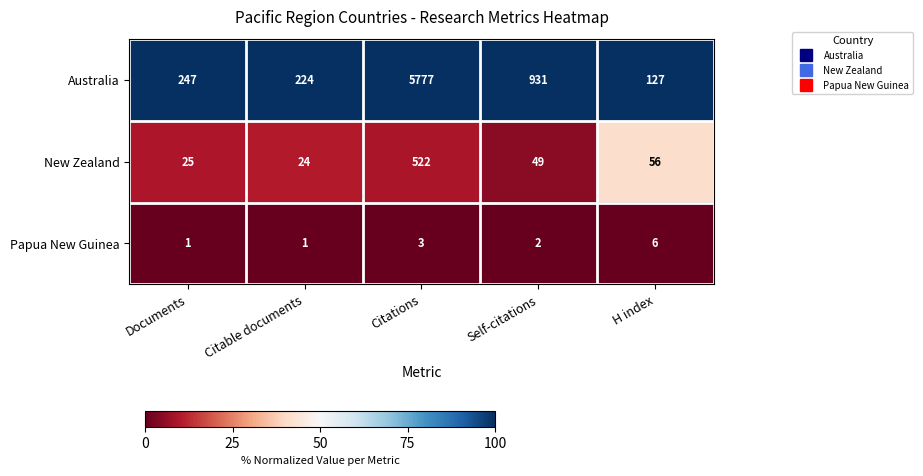

Reading left to right, list all the values displayed in this chart.

Australia: Documents=247	Citable documents=224	Citations=5777	Self-citations=931	H index=127
New Zealand: Documents=25	Citable documents=24	Citations=522	Self-citations=49	H index=56
Papua New Guinea: Documents=1	Citable documents=1	Citations=3	Self-citations=2	H index=6